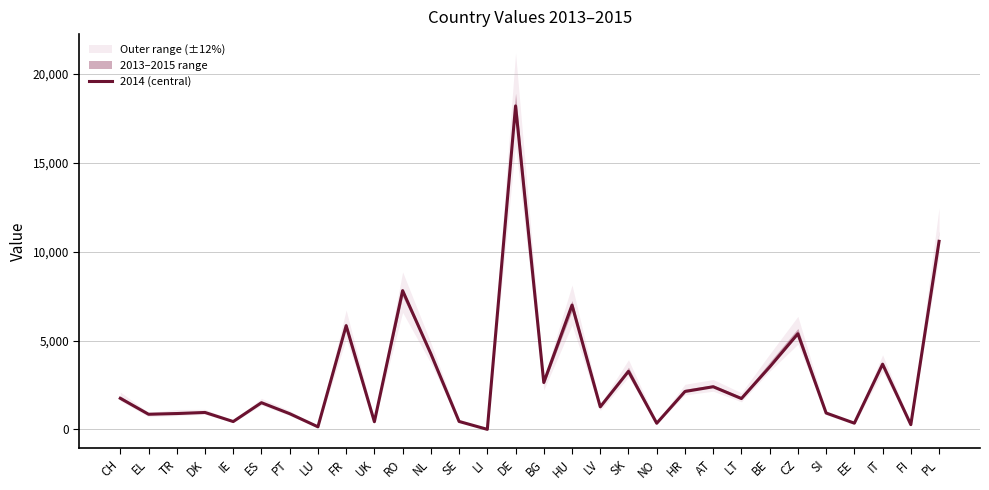

Is it true that the value at EE is 471?

False